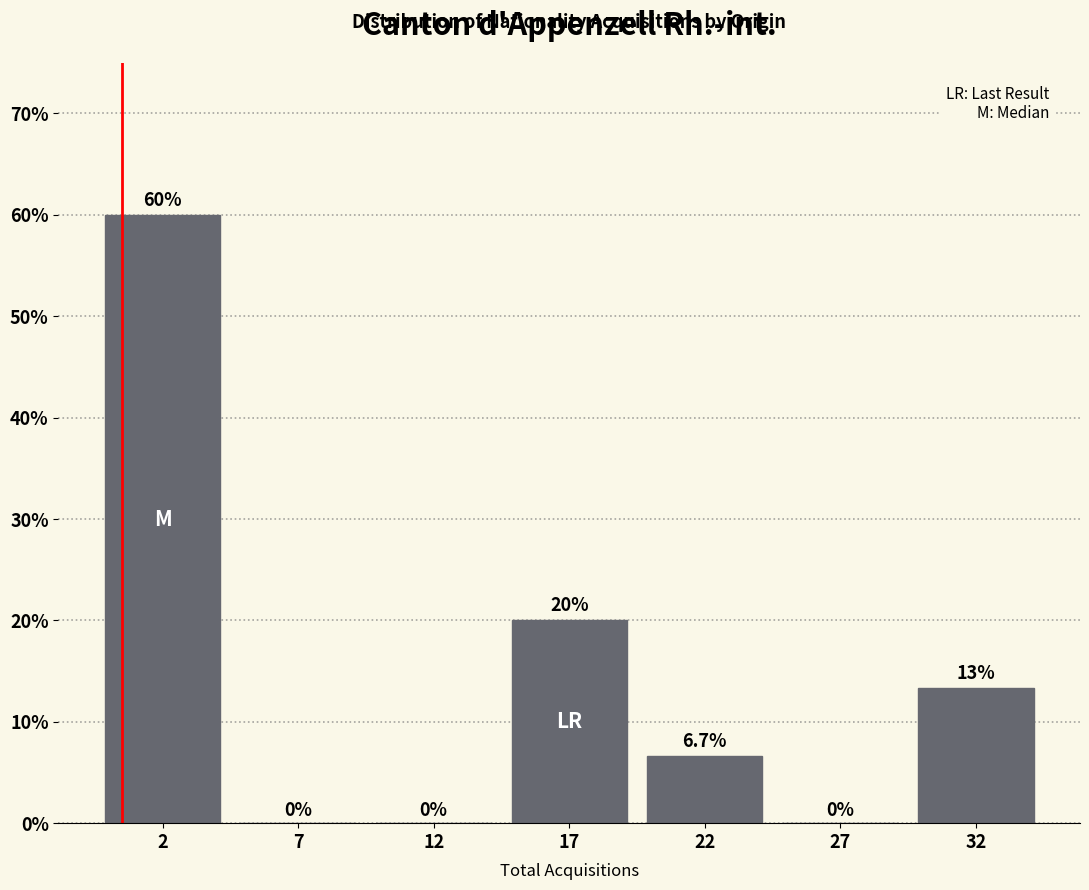

Reading left to right, transcribe all the data shown in this chart.

2=60.0	7=0.0	12=0.0	17=20.0	22=6.7	27=0.0	32=13.3